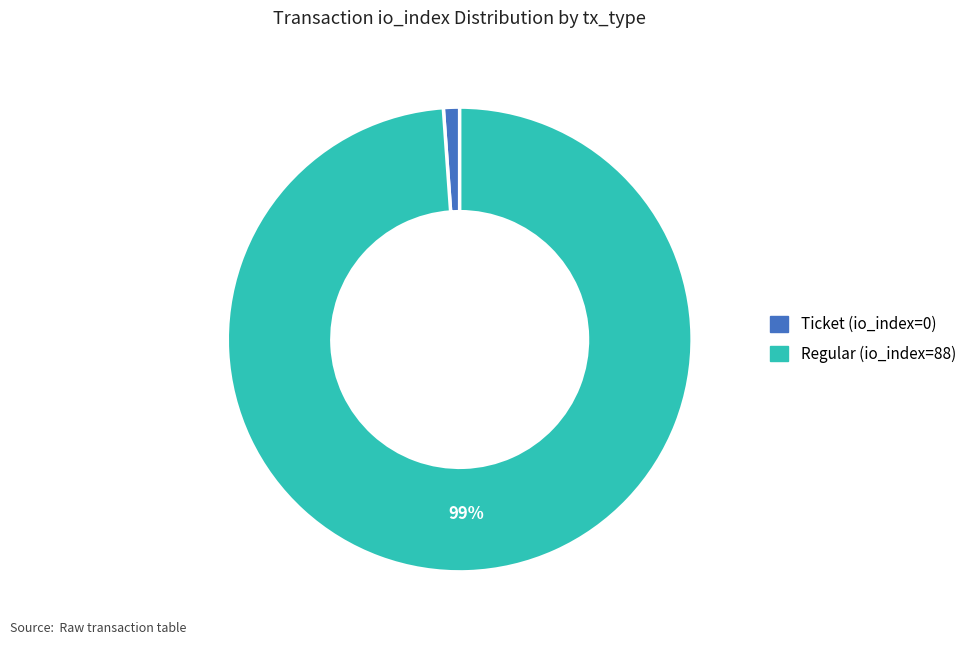

Between Ticket (io_index=0) and Regular (io_index=88), which is larger?

Regular (io_index=88)